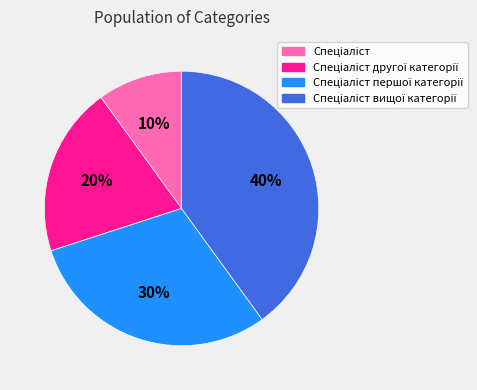

Is there a majority slice in this chart?

No